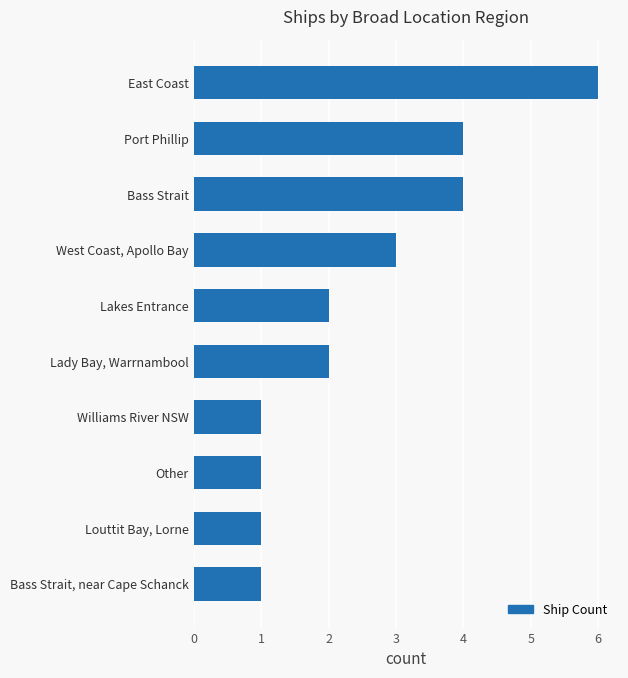

What value does the data have at Port Phillip?

4